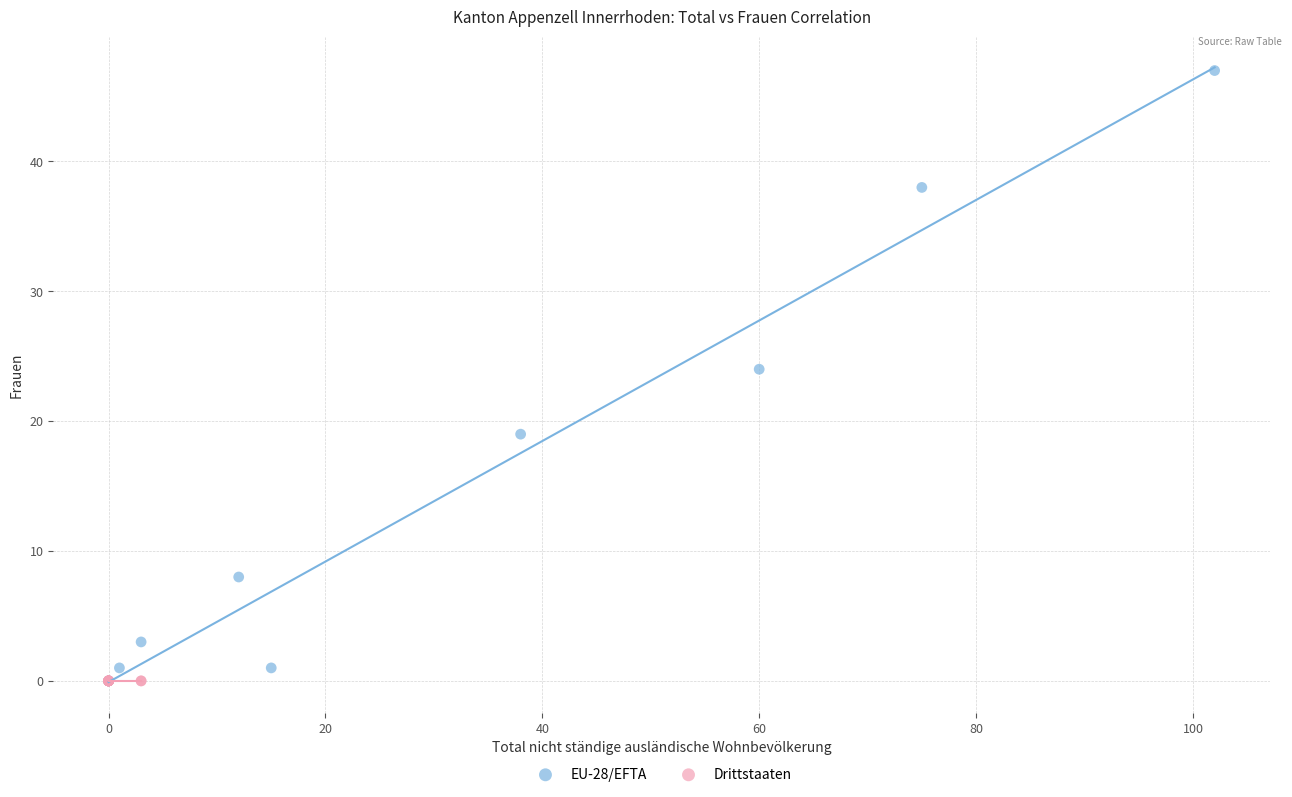

What are all the series names shown in the legend?

EU-28/EFTA, Drittstaaten